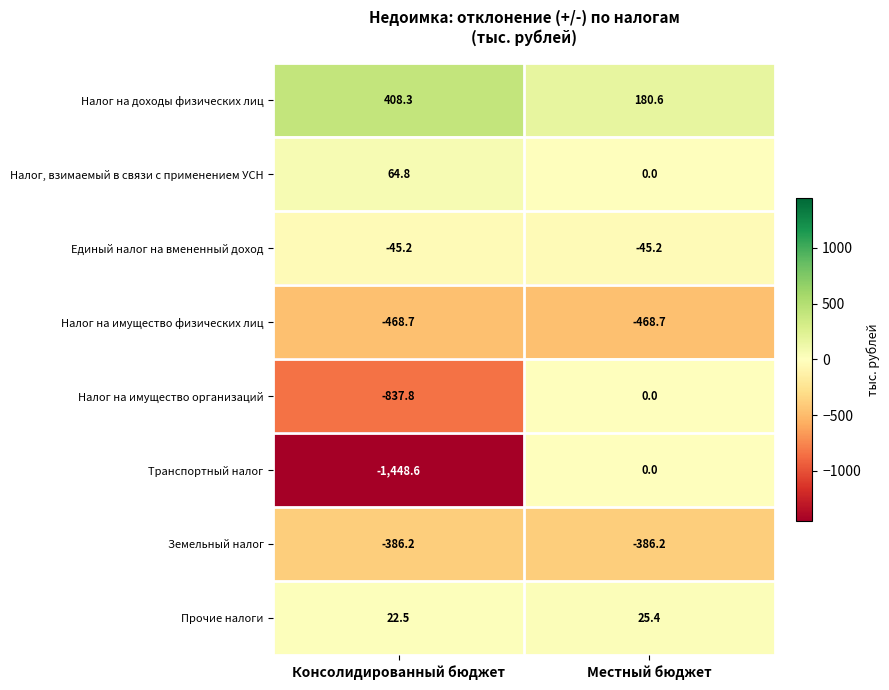

Which series changed the most between Консолидированный бюджет and Местный бюджет?

Транспортный налог